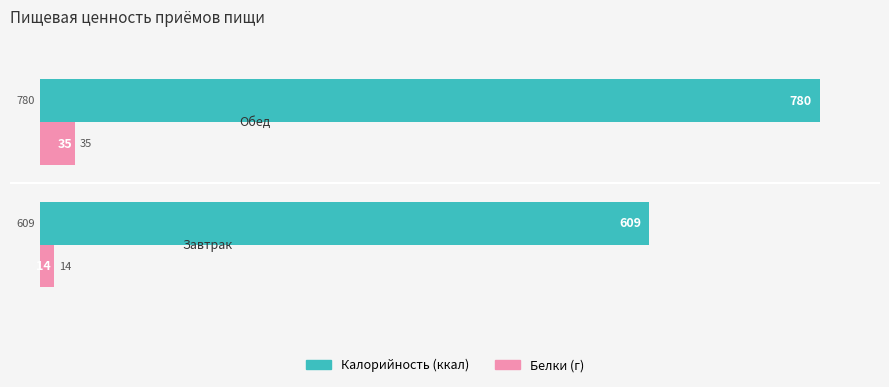

What is the total value across all series at 1.0?

815